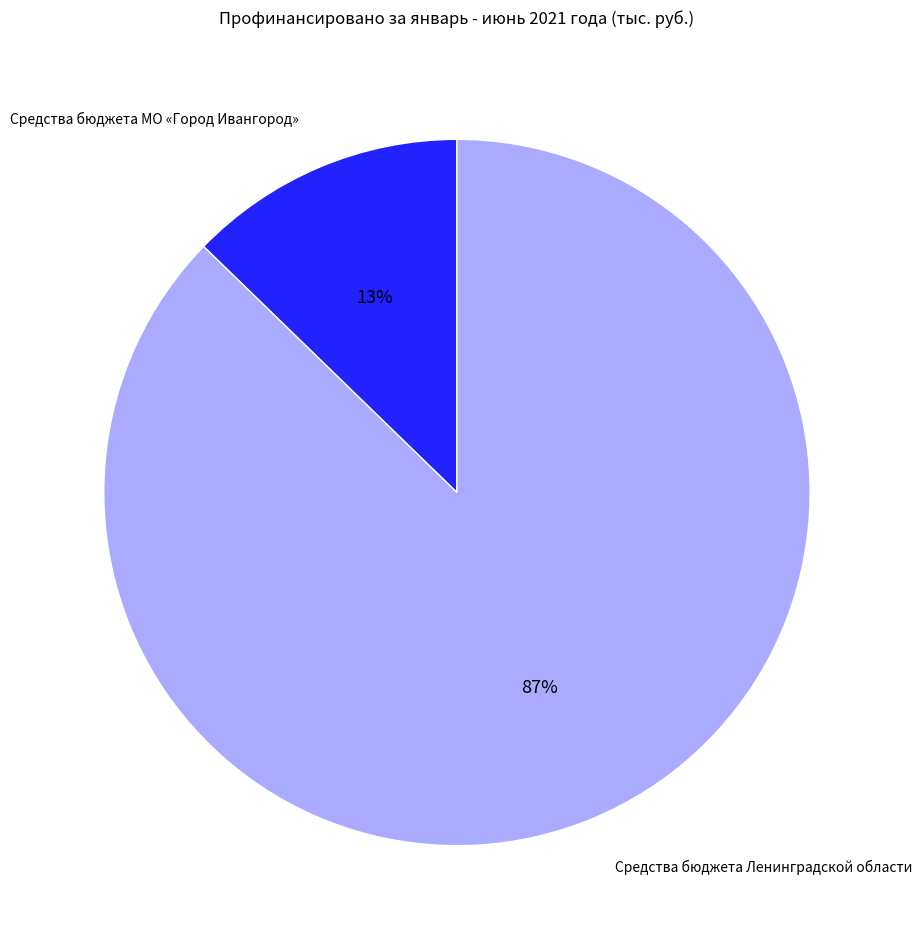

Is there any slice that represents more than half of the pie?

Yes